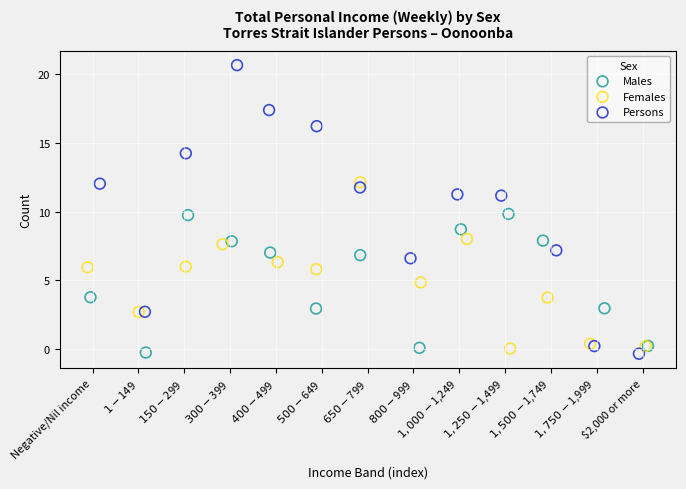

Which series reaches the maximum Y coordinate?

Persons